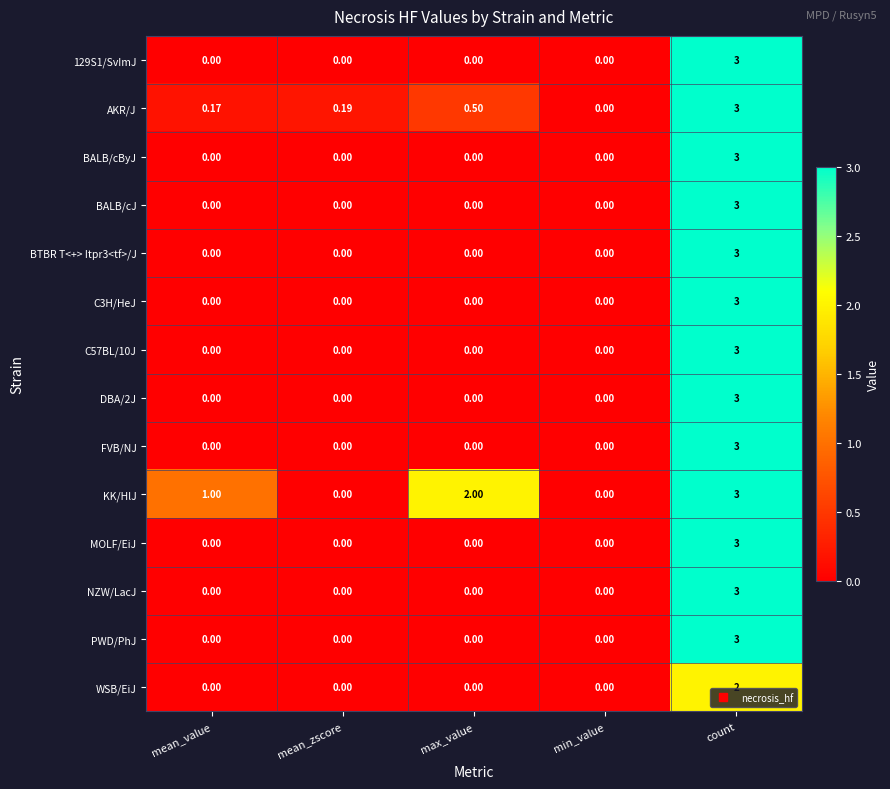

How many data points in MOLF/EiJ are above 0?

1